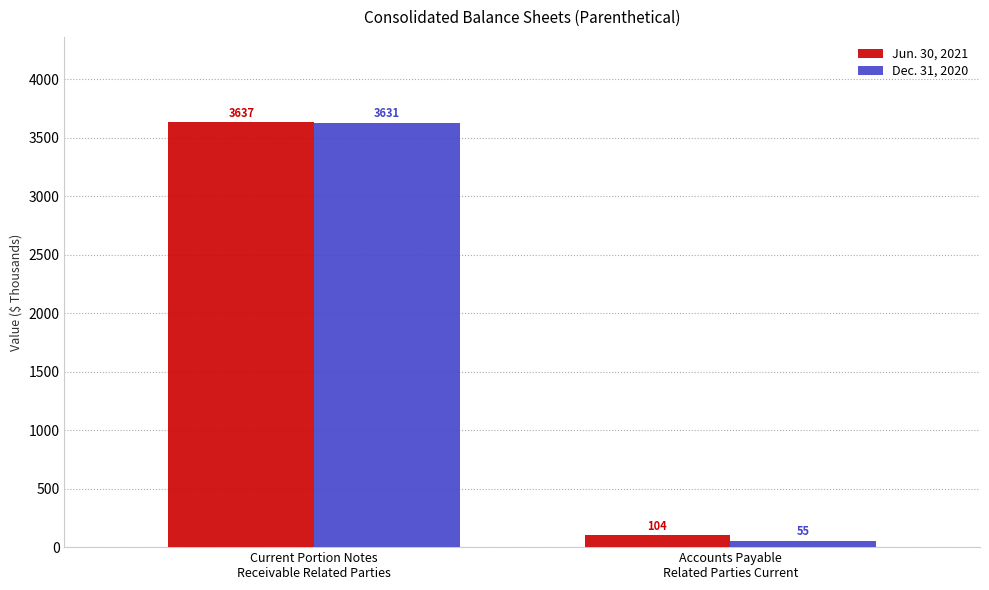

What are all the series names shown in the legend?

Jun. 30, 2021, Dec. 31, 2020